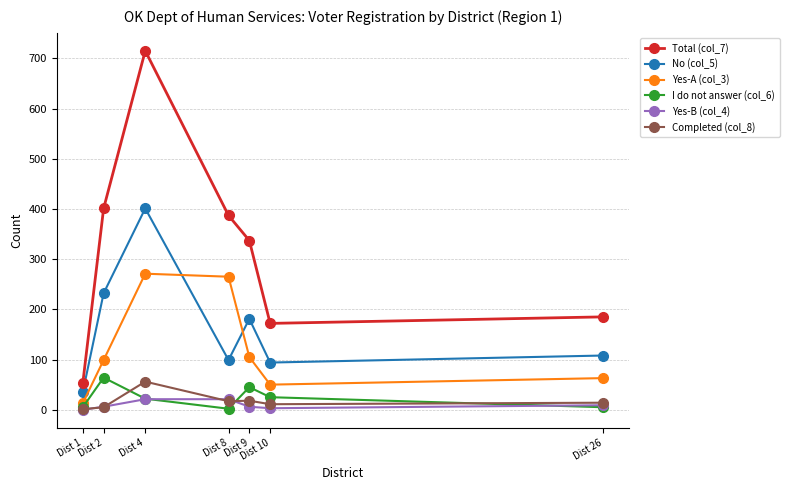

What is the total value across all series at Dist 2?

807